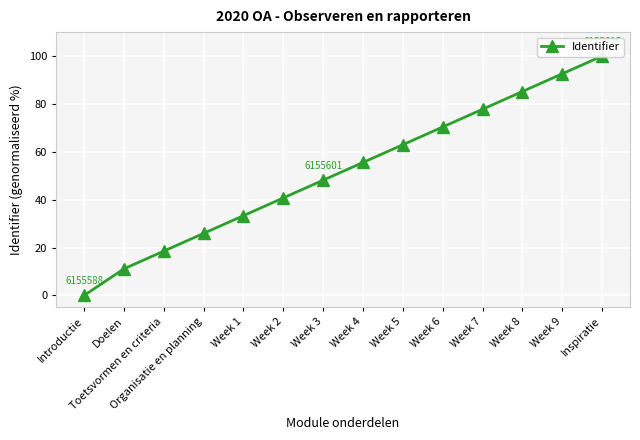

How many data points are above 55?

7